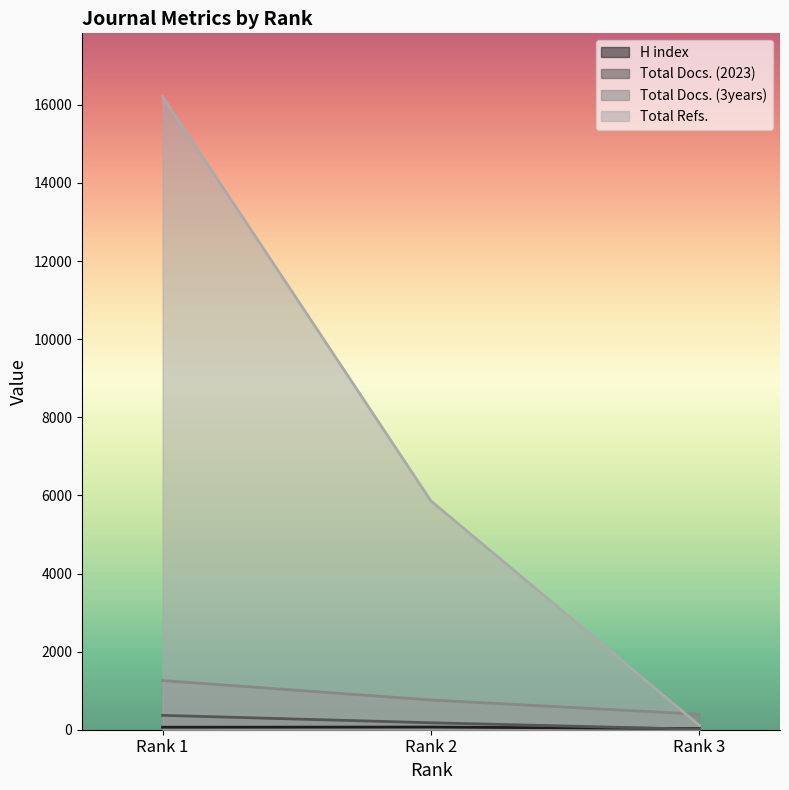

Is it true that Total Refs. equals 10610 at Rank 1?

False